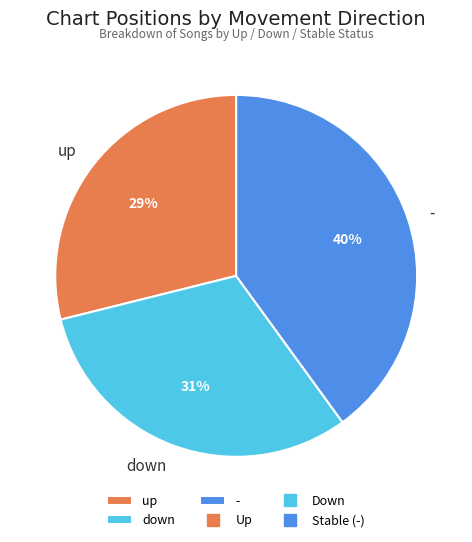

To the nearest percent, what percentage of the pie is -?

40%